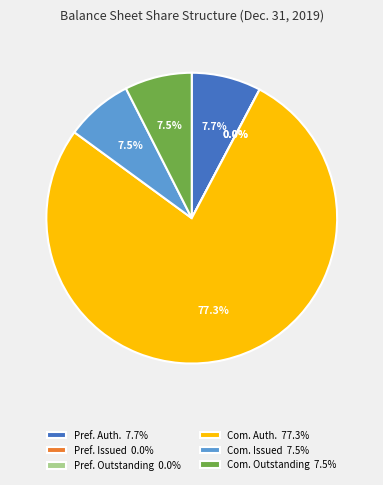

Count the number of slices in the pie.

6